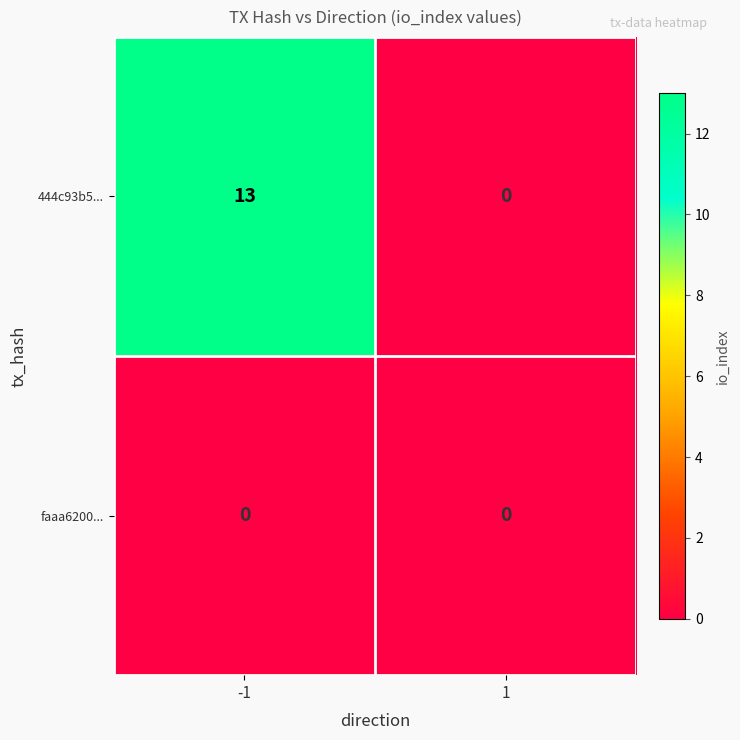

What is the total value across all series at -1?

13